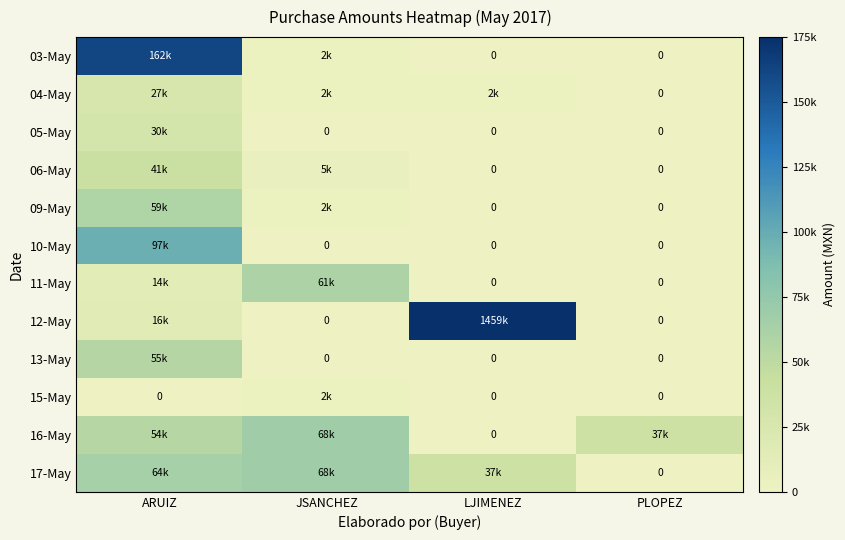

Which series changed the most between JSANCHEZ and PLOPEZ?

17-May